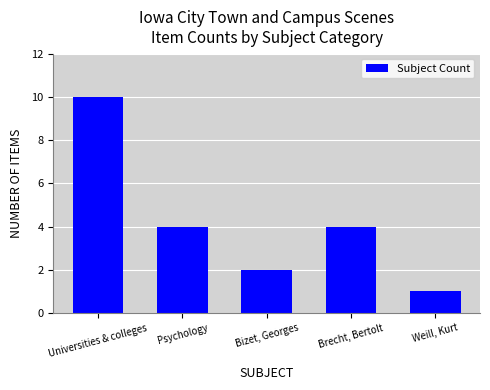

What is the sum of all values?

21